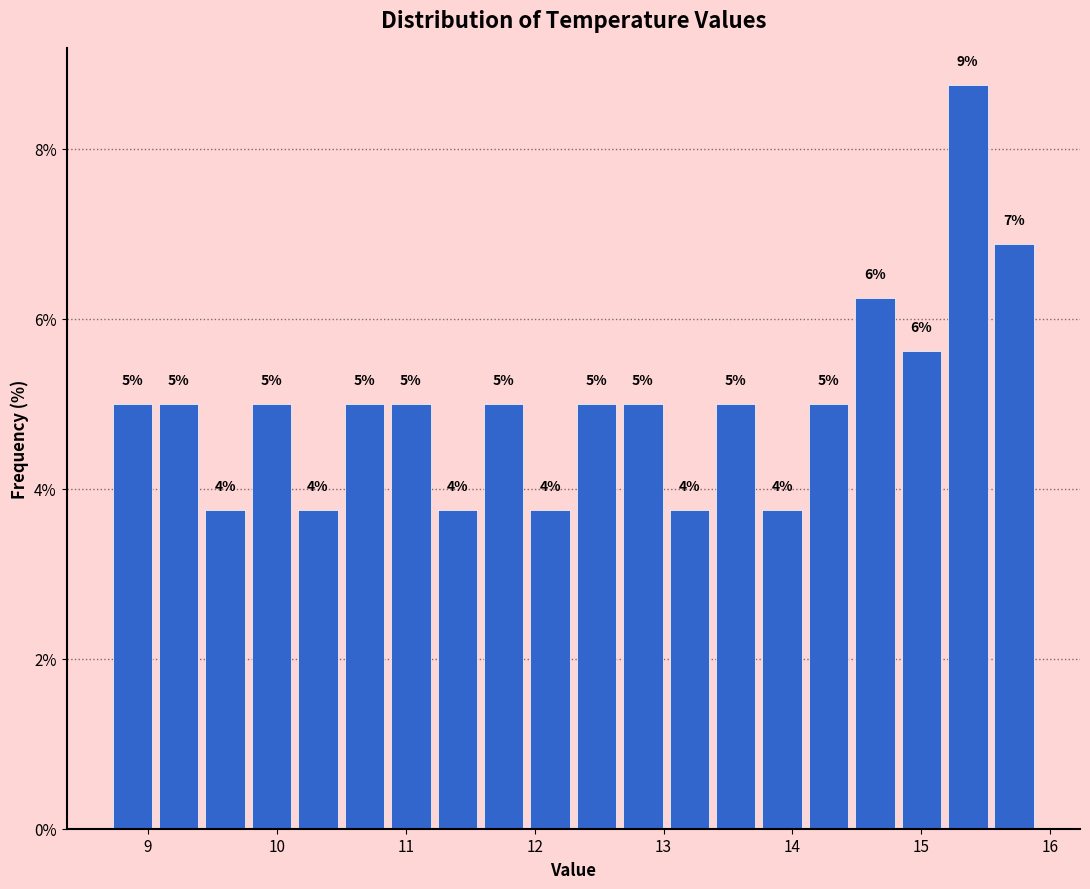

Read against the x-axis, roughly where is the centre of the tallest bar?

15.4